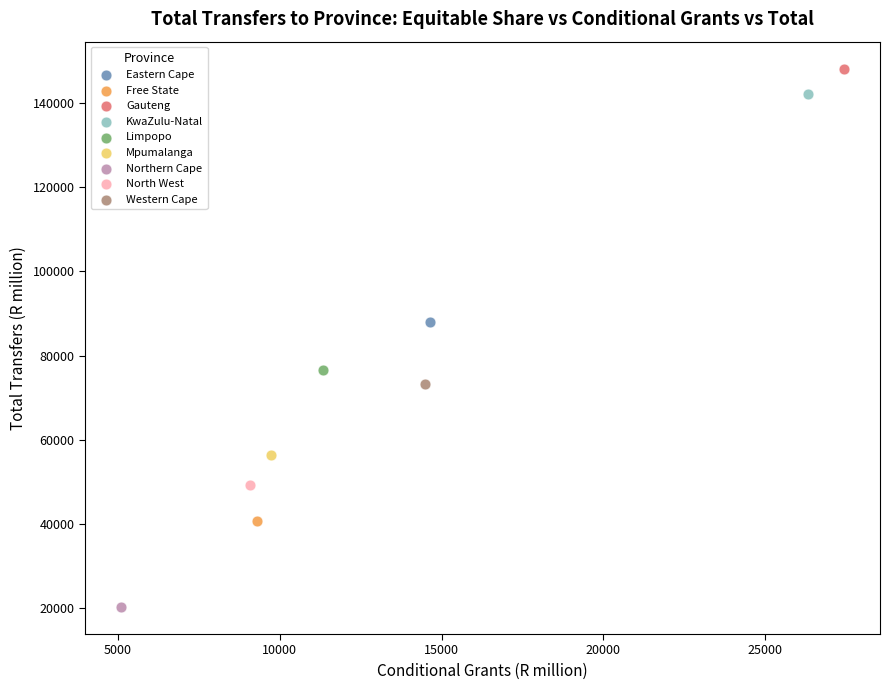

What are all the series names shown in the legend?

Eastern Cape, Free State, Gauteng, KwaZulu-Natal, Limpopo, Mpumalanga, Northern Cape, North West, Western Cape